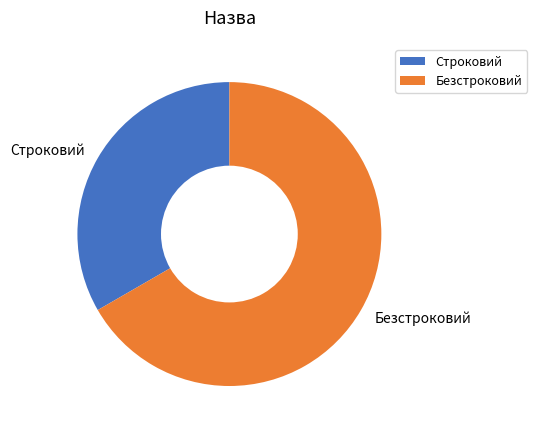

Combined, do Безстроковий and Строковий account for over 50%?

Yes